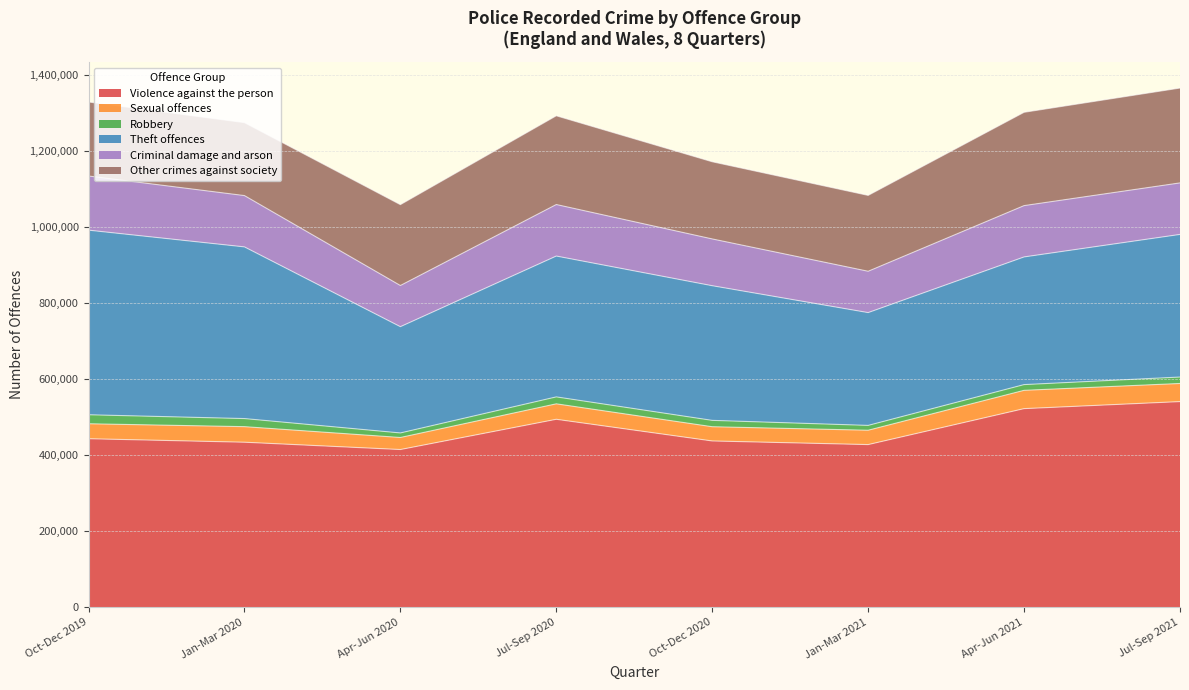

How many distinct data groups are displayed?

6